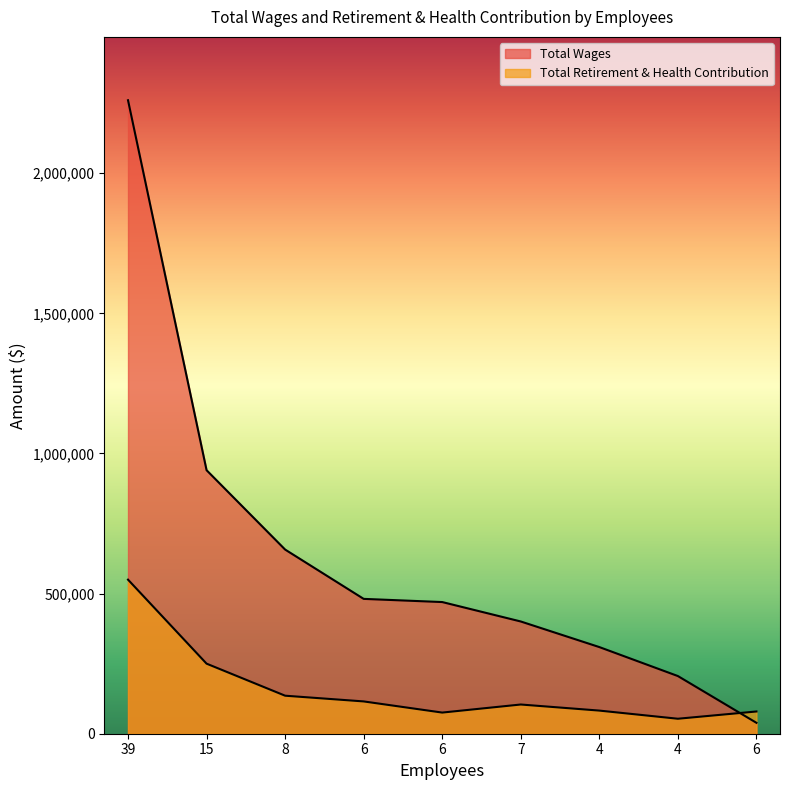

Does the chart have visible grid lines?

No